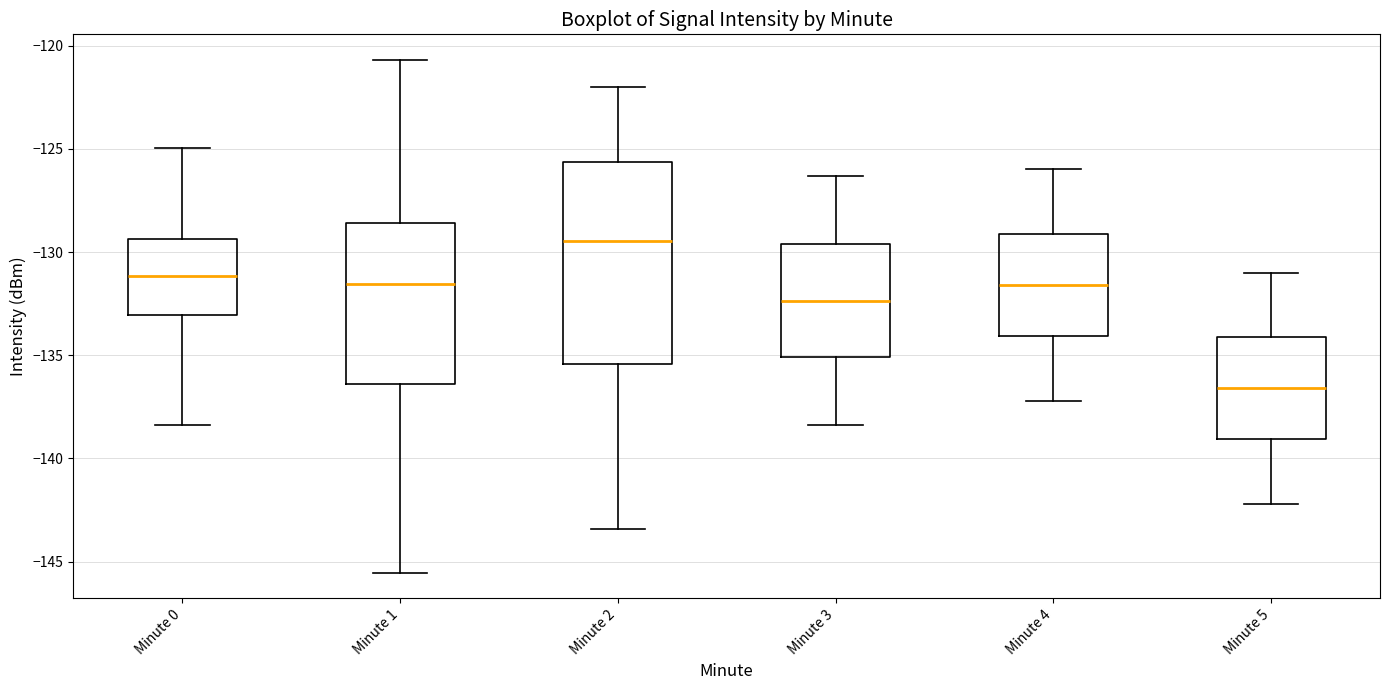

Which box has the highest median line?

Minute 2